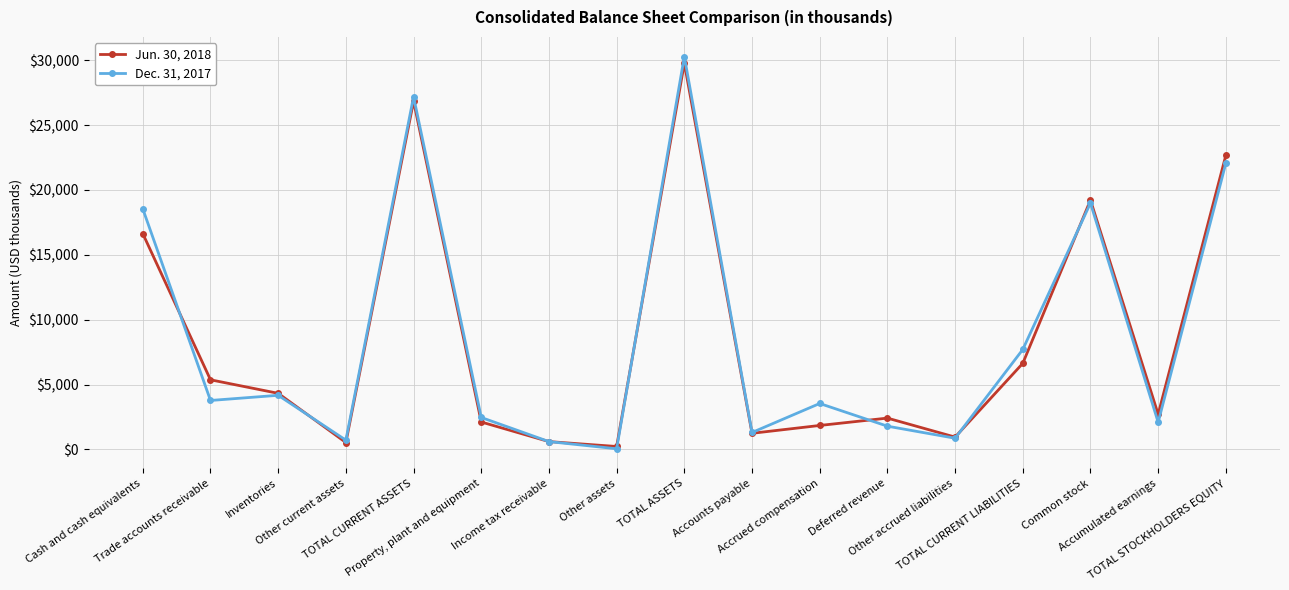

At how many categories does at least one series exceed 14227?

5